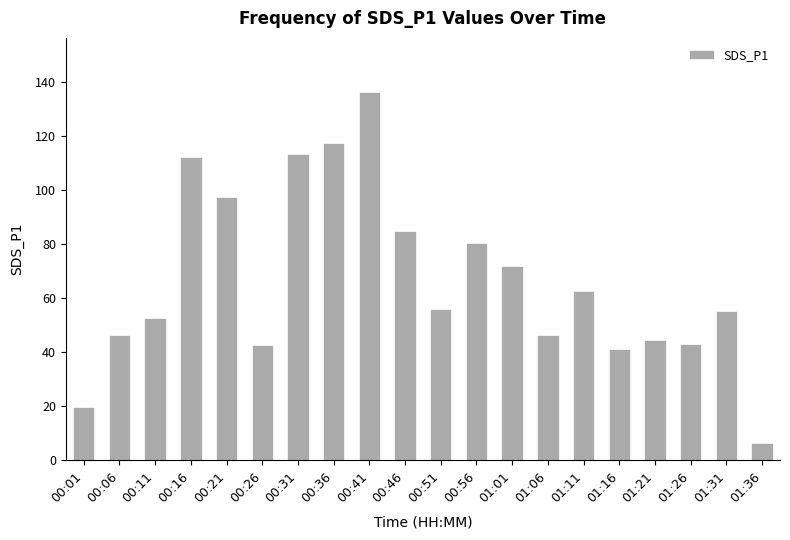

What is the change in value from 00:31 to 01:26?

-70.3